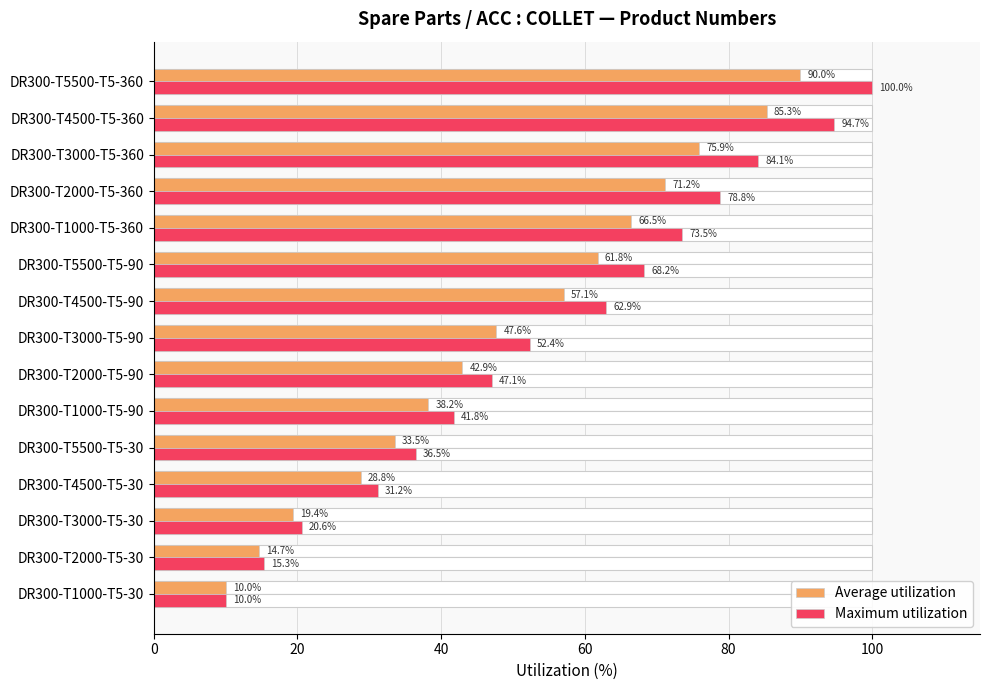

Does the chart contain any negative values?

No